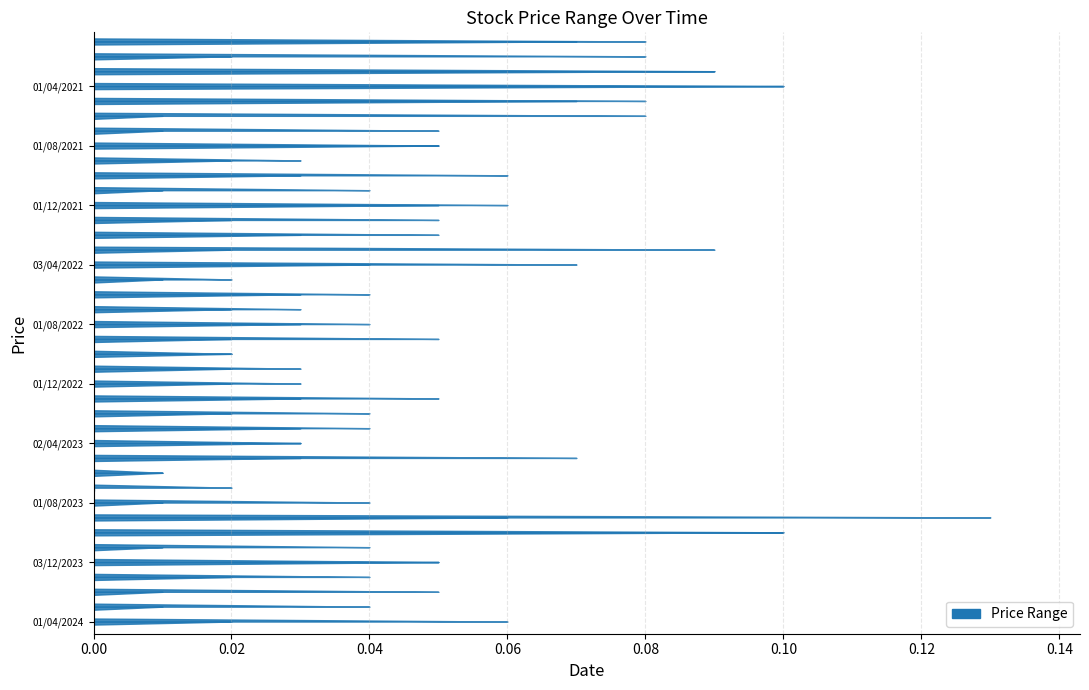

Does the chart have visible grid lines?

Yes